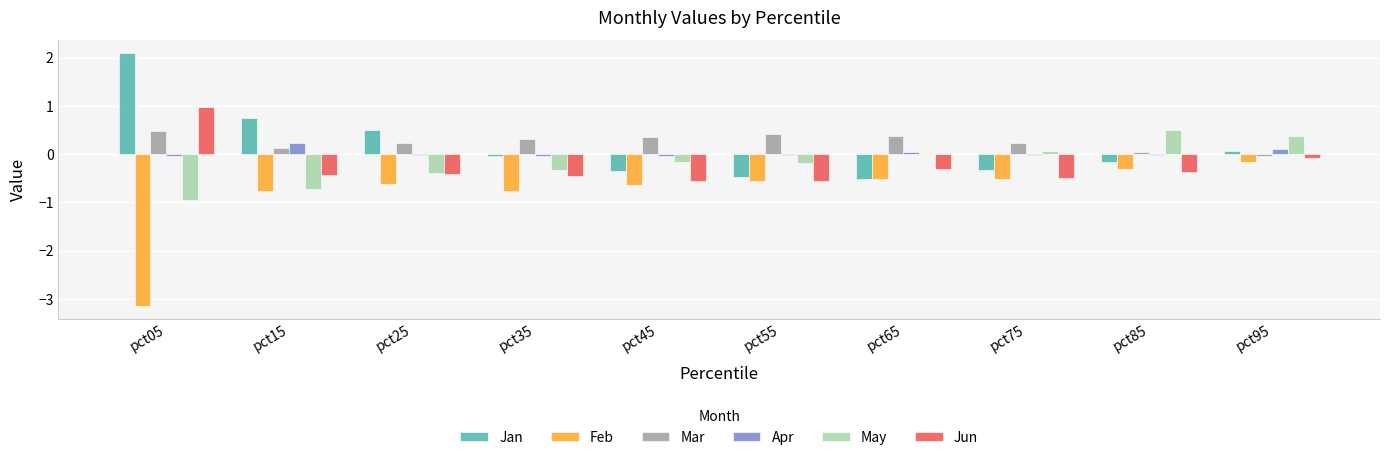

What is the sum of all Feb values?

-8.0